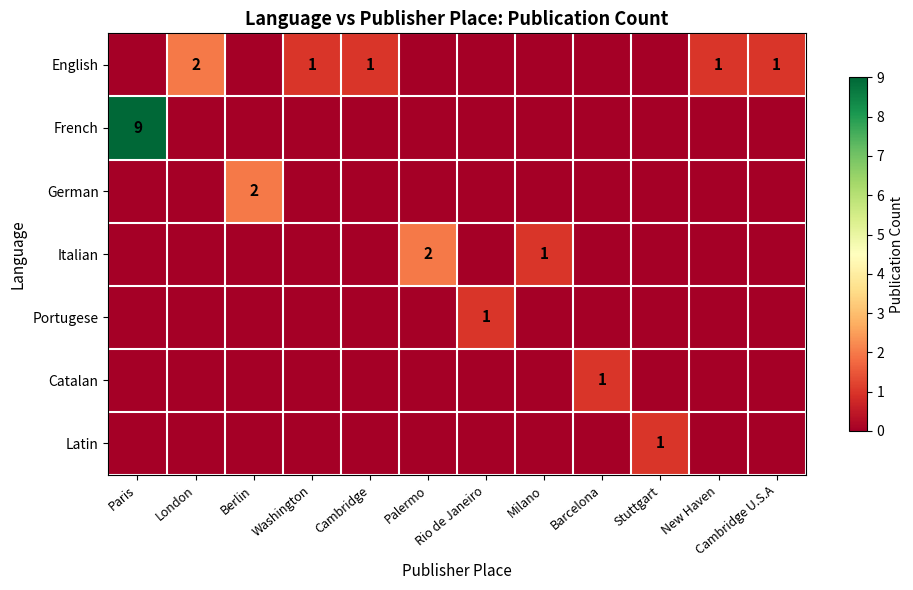

The value of Italian at Milano is 2. True or false?

False